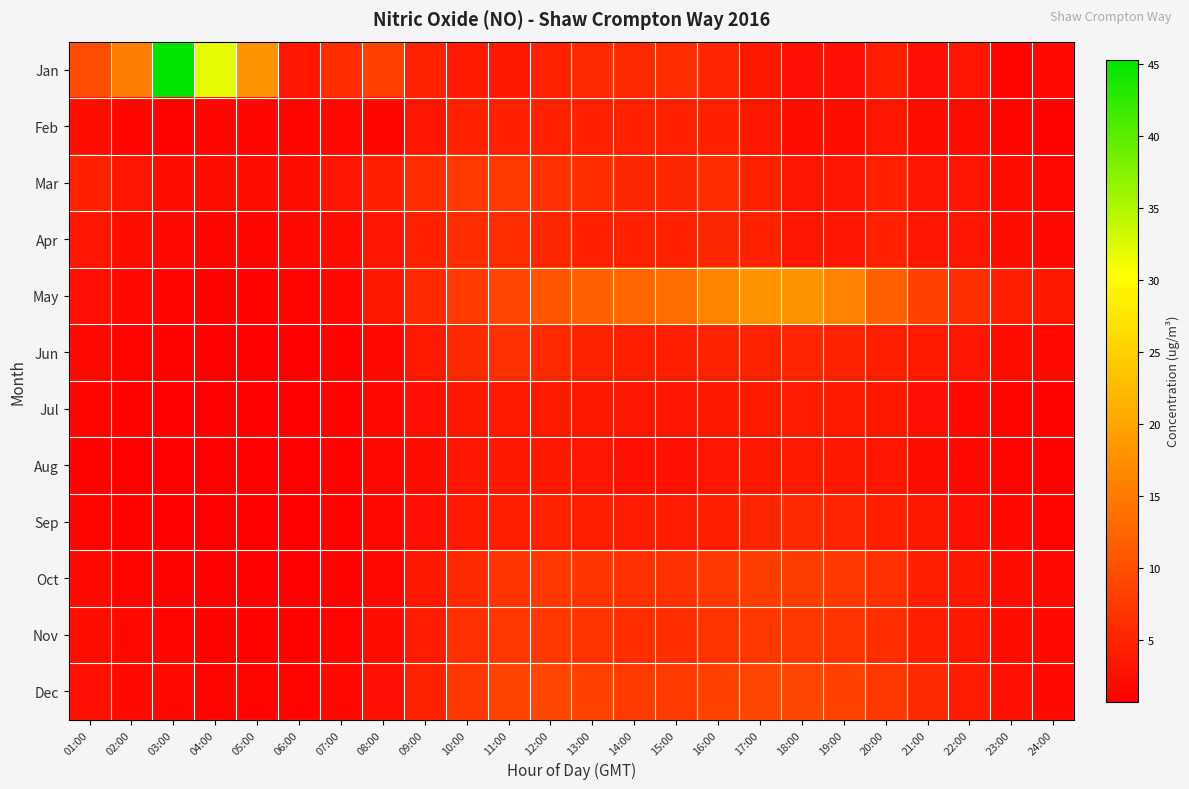

Reading right to left, what are all the values shown in this chart?

Jan: 24:00=2.1	23:00=1.4	22:00=3.1	21:00=2.8	20:00=4.5	19:00=2.8	18:00=2.8	17:00=3.5	16:00=5.2	15:00=5.9	14:00=5.6	13:00=5.6	12:00=4.9	11:00=3.5	10:00=3.8	09:00=4.9	08:00=8.4	07:00=5.9	06:00=3.1	05:00=18.1	04:00=31.7	03:00=45.3	02:00=15.3	01:00=9.8
Feb: 24:00=1.0	23:00=1.4	22:00=2.3	21:00=2.3	20:00=3.1	19:00=2.3	18:00=2.3	17:00=3.1	16:00=4.5	15:00=4.5	14:00=4.5	13:00=4.5	12:00=4.5	11:00=4.5	10:00=4.5	09:00=3.1	08:00=1.4	07:00=1.7	06:00=1.4	05:00=1.4	04:00=1.4	03:00=1.0	02:00=1.4	01:00=2.3
Mar: 24:00=1.7	23:00=2.3	22:00=3.1	21:00=3.1	20:00=4.5	19:00=3.1	18:00=3.1	17:00=4.5	16:00=5.9	15:00=5.3	14:00=5.3	13:00=5.9	12:00=6.5	11:00=7.3	10:00=7.3	09:00=5.9	08:00=4.5	07:00=3.1	06:00=2.3	05:00=2.3	04:00=2.3	03:00=2.3	02:00=3.1	01:00=4.5
Apr: 24:00=1.7	23:00=2.3	22:00=3.1	21:00=3.1	20:00=4.5	19:00=3.1	18:00=3.1	17:00=4.5	16:00=5.3	15:00=4.5	14:00=4.5	13:00=4.5	12:00=5.3	11:00=5.9	10:00=5.9	09:00=4.5	08:00=3.1	07:00=2.3	06:00=1.7	05:00=1.4	04:00=1.4	03:00=1.7	02:00=2.3	01:00=3.1
May: 24:00=3.5	23:00=4.5	22:00=6.3	21:00=8.4	20:00=12.0	19:00=16.0	18:00=18.1	17:00=18.1	16:00=16.2	15:00=13.6	14:00=12.6	13:00=12.0	12:00=10.4	11:00=9.1	10:00=7.7	09:00=5.6	08:00=3.5	07:00=2.1	06:00=1.4	05:00=1.0	04:00=1.0	03:00=1.4	02:00=2.1	01:00=2.8
Jun: 24:00=1.7	23:00=2.4	22:00=3.1	21:00=3.8	20:00=4.5	19:00=4.9	18:00=5.2	17:00=4.9	16:00=4.9	15:00=4.5	14:00=4.5	13:00=4.9	12:00=5.6	11:00=6.3	10:00=5.6	09:00=3.8	08:00=2.1	07:00=1.0	06:00=0.7	05:00=0.7	04:00=0.7	03:00=1.0	02:00=1.4	01:00=1.7
Jul: 24:00=1.0	23:00=1.4	22:00=2.1	21:00=2.8	20:00=3.5	19:00=3.8	18:00=4.2	17:00=3.8	16:00=3.5	15:00=3.1	14:00=3.1	13:00=3.5	12:00=3.8	11:00=3.8	10:00=3.5	09:00=2.8	08:00=1.7	07:00=1.0	06:00=0.7	05:00=0.7	04:00=0.7	03:00=0.7	02:00=1.0	01:00=1.4
Aug: 24:00=1.0	23:00=1.4	22:00=1.7	21:00=2.4	20:00=3.1	19:00=3.5	18:00=3.8	17:00=3.5	16:00=3.1	15:00=2.8	14:00=2.8	13:00=3.1	12:00=3.5	11:00=3.5	10:00=3.1	09:00=2.4	08:00=1.7	07:00=1.0	06:00=0.7	05:00=0.7	04:00=0.7	03:00=0.7	02:00=0.7	01:00=1.0
Sep: 24:00=1.4	23:00=1.7	22:00=2.8	21:00=3.5	20:00=4.5	19:00=5.2	18:00=5.6	17:00=5.2	16:00=4.5	15:00=4.2	14:00=4.2	13:00=4.5	12:00=4.9	11:00=4.5	10:00=3.8	09:00=2.8	08:00=1.7	07:00=1.0	06:00=0.7	05:00=0.7	04:00=0.7	03:00=0.7	02:00=1.0	01:00=1.4
Oct: 24:00=1.7	23:00=2.4	22:00=3.5	21:00=4.5	20:00=6.3	19:00=7.3	18:00=8.0	17:00=8.0	16:00=7.3	15:00=6.3	14:00=6.3	13:00=7.0	12:00=7.3	11:00=7.0	10:00=5.6	09:00=3.5	08:00=2.1	07:00=1.0	06:00=0.7	05:00=0.7	04:00=0.7	03:00=1.0	02:00=1.4	01:00=2.1
Nov: 24:00=1.7	23:00=2.4	22:00=3.5	21:00=4.5	20:00=5.9	19:00=6.6	18:00=7.3	17:00=7.3	16:00=6.6	15:00=5.9	14:00=5.9	13:00=6.6	12:00=7.3	11:00=7.3	10:00=6.3	09:00=4.2	08:00=2.4	07:00=1.4	06:00=1.0	05:00=1.0	04:00=1.0	03:00=1.4	02:00=1.7	01:00=2.4
Dec: 24:00=2.1	23:00=2.8	22:00=4.2	21:00=5.6	20:00=7.3	19:00=8.4	18:00=9.1	17:00=9.1	16:00=8.4	15:00=7.7	14:00=7.7	13:00=8.4	12:00=9.1	11:00=8.7	10:00=7.3	09:00=4.9	08:00=2.8	07:00=1.7	06:00=1.4	05:00=1.4	04:00=1.4	03:00=1.7	02:00=2.1	01:00=2.8